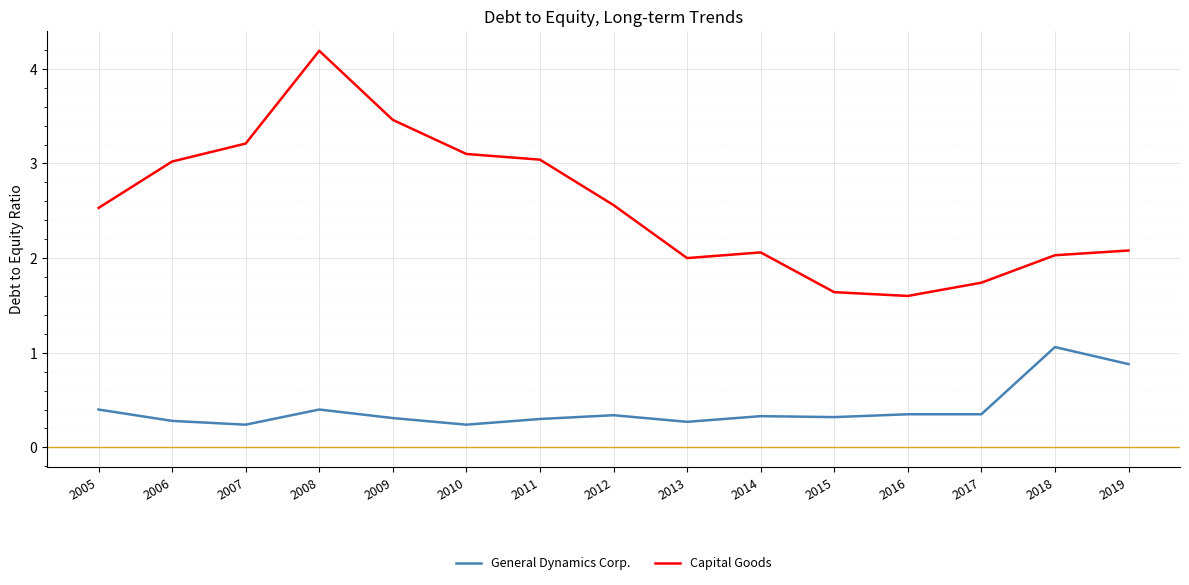

Which series has the widest spread of values?

Capital Goods